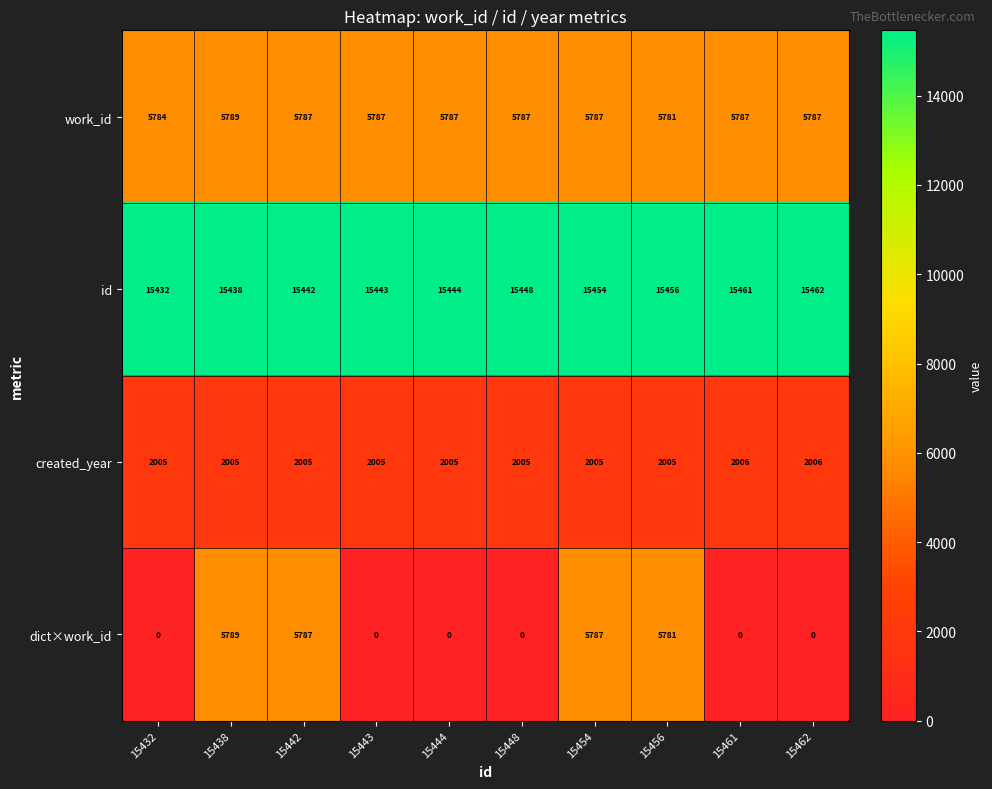

What is the average value of the dict×work_id series?

2314